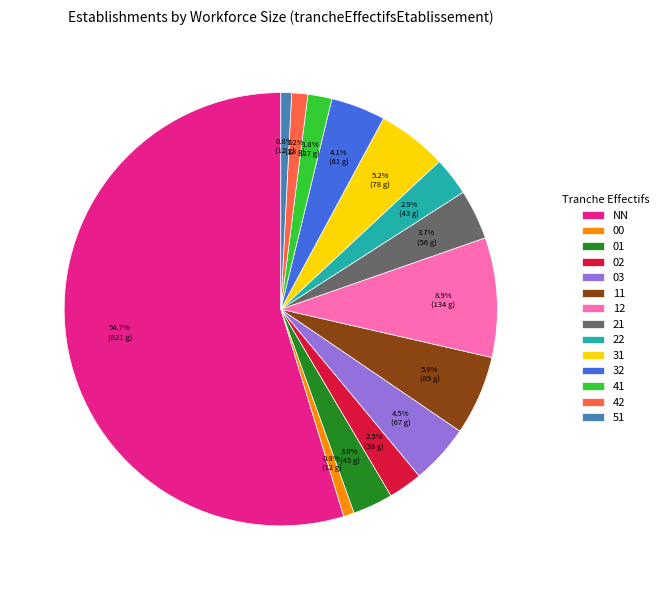

How many segments does this pie chart have?

14